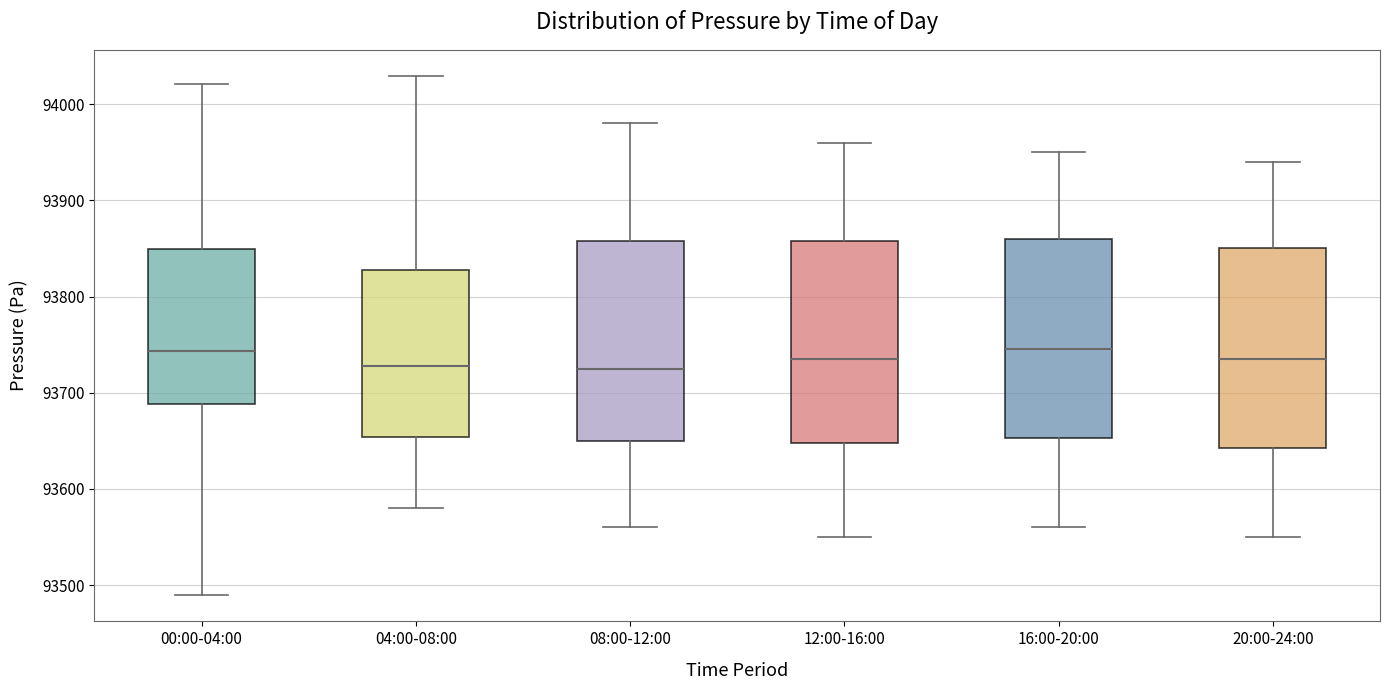

Reading left to right, transcribe this box plot: for each box, give where its median line is, the range the box spans, and where its two whiskers end, as read against the y-axis. The values are not printed on the chart, so give them approximately, as read against the axis.

00:00-04:00: median 93740, box 93690 to 93850, whiskers 93490 to 94020
04:00-08:00: median 93730, box 93650 to 93830, whiskers 93580 to 94030
08:00-12:00: median 93730, box 93650 to 93860, whiskers 93560 to 93980
12:00-16:00: median 93740, box 93650 to 93860, whiskers 93550 to 93960
16:00-20:00: median 93750, box 93650 to 93860, whiskers 93560 to 93950
20:00-24:00: median 93740, box 93640 to 93850, whiskers 93550 to 93940